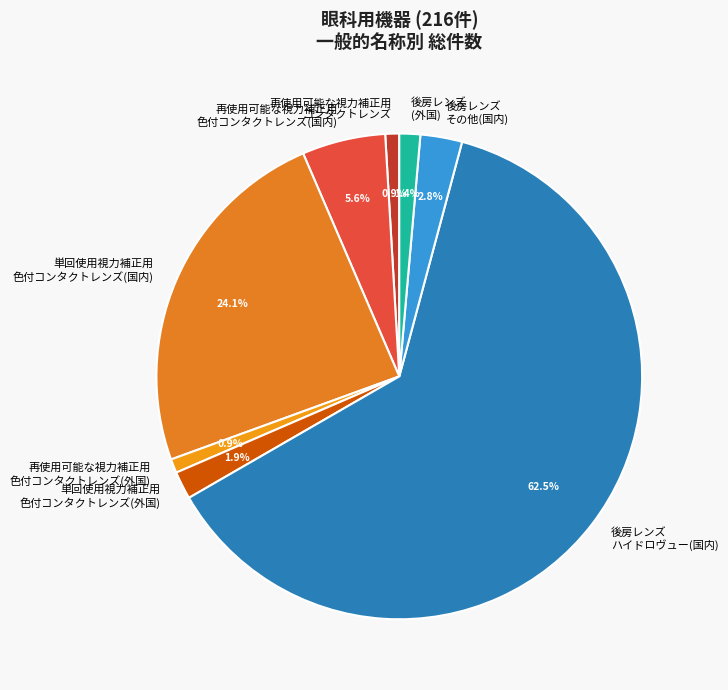

How many segments does this pie chart have?

8